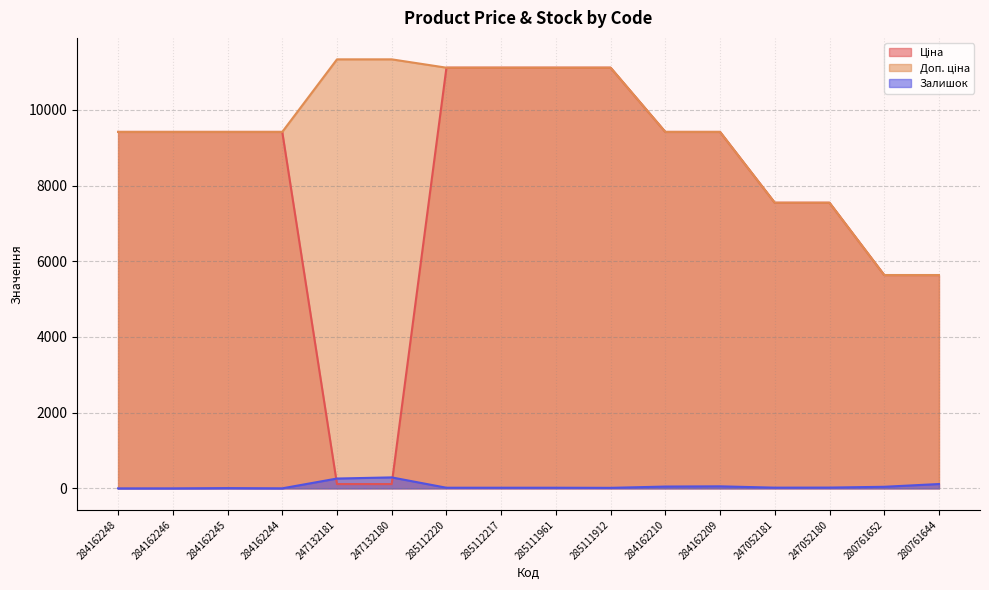

What is the spread (max minus min) of values at 280761652?

5594.0